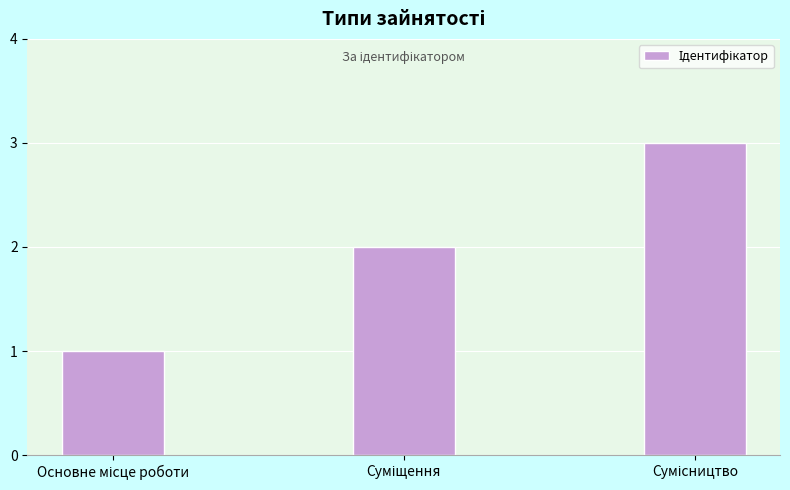

Reading right to left, list all the values displayed in this chart.

3	2	1